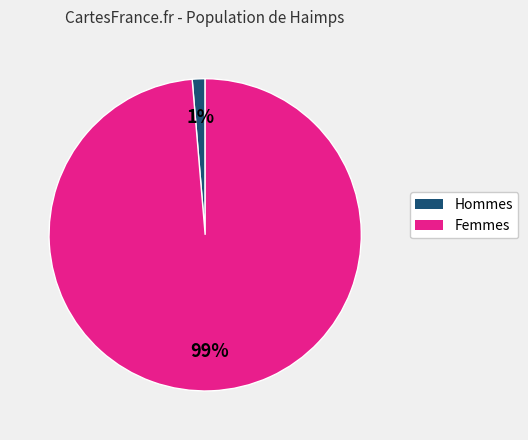

How many slices are in this pie chart?

2